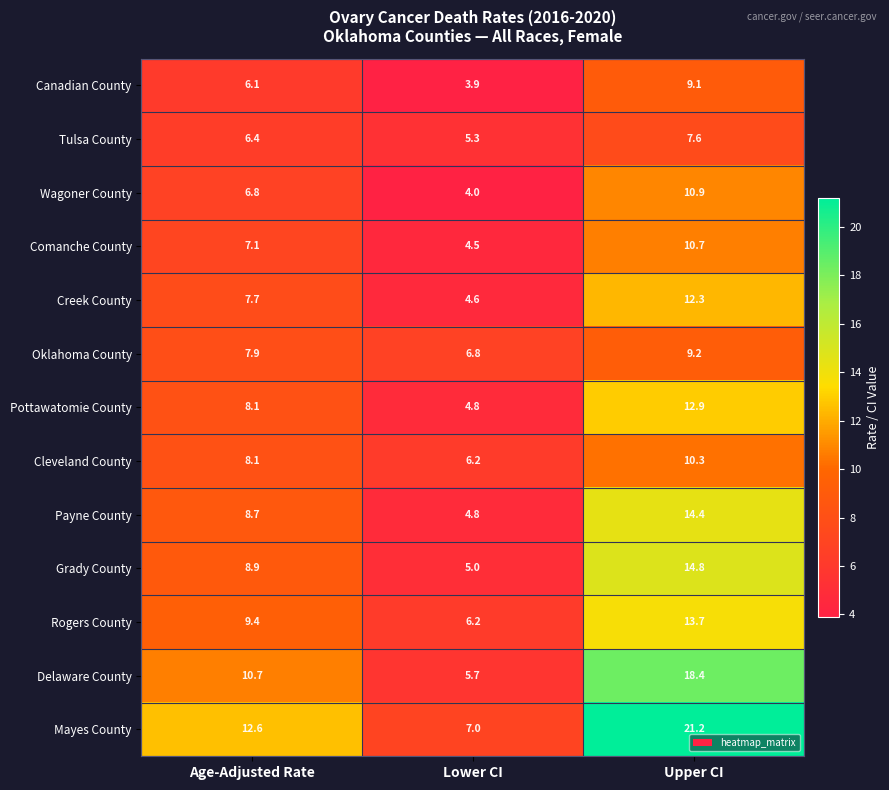

What is the highest value of the Rogers County series?

13.7